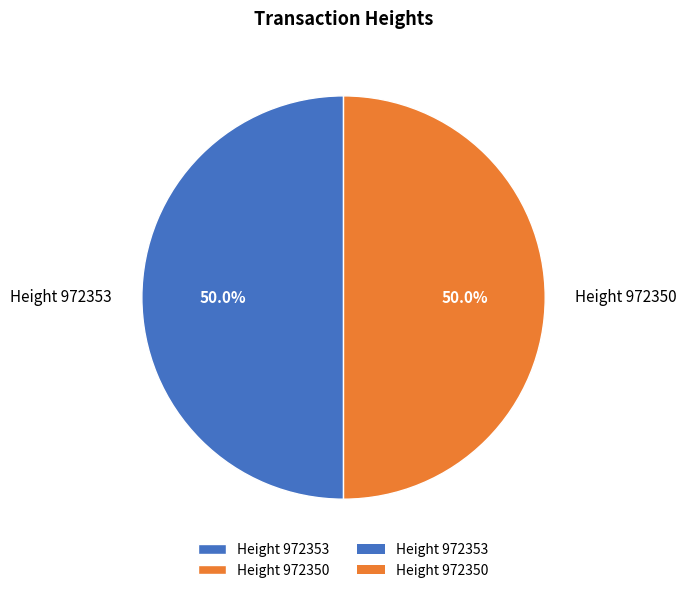

What is the ratio of the value at Height 972350 to the value at Height 972353?

1.0